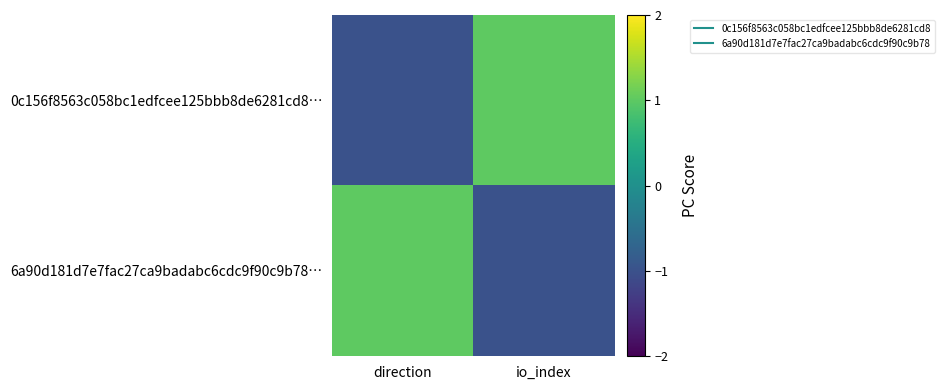

Between io_index and direction, which is larger?

io_index